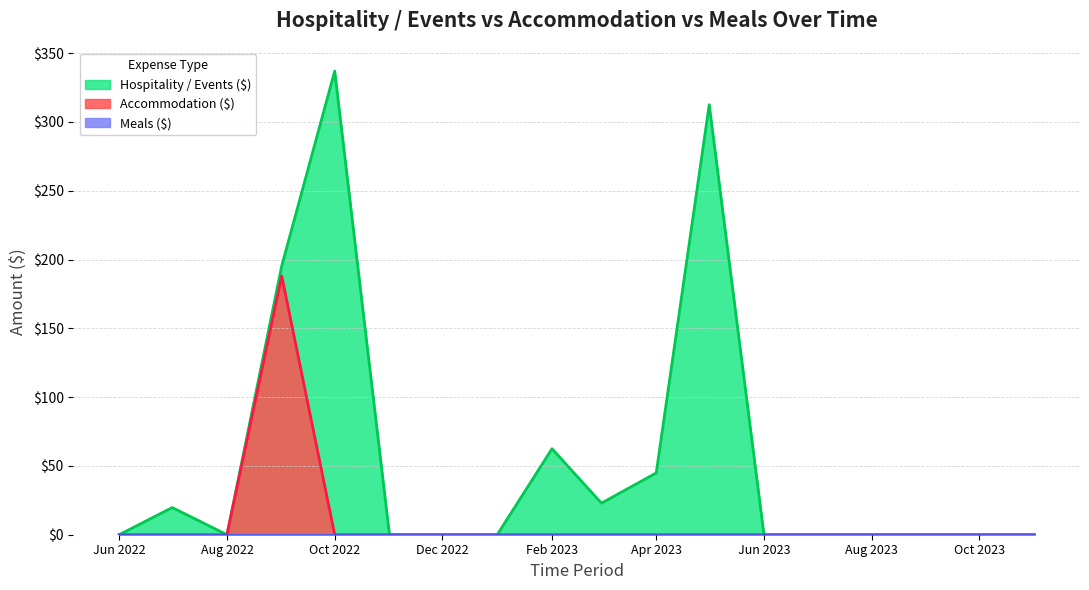

What is the label of the 8th point from the right?

2023-04